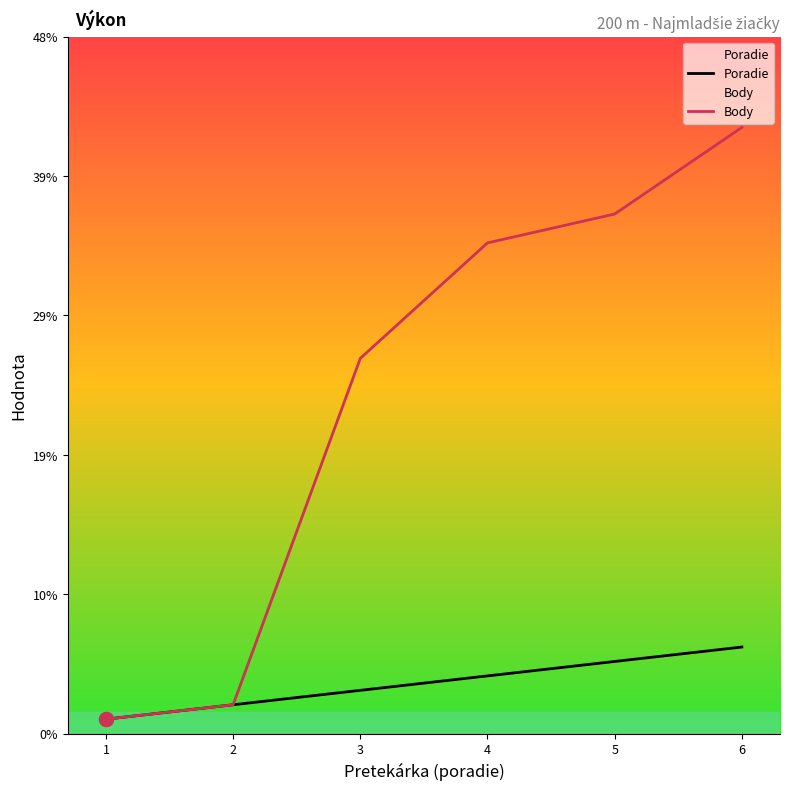

Does the chart have visible grid lines?

No